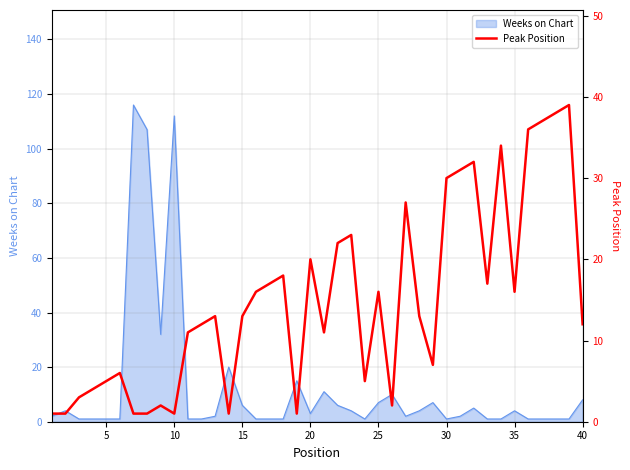

What is the maximum value for Weeks on Chart?

116